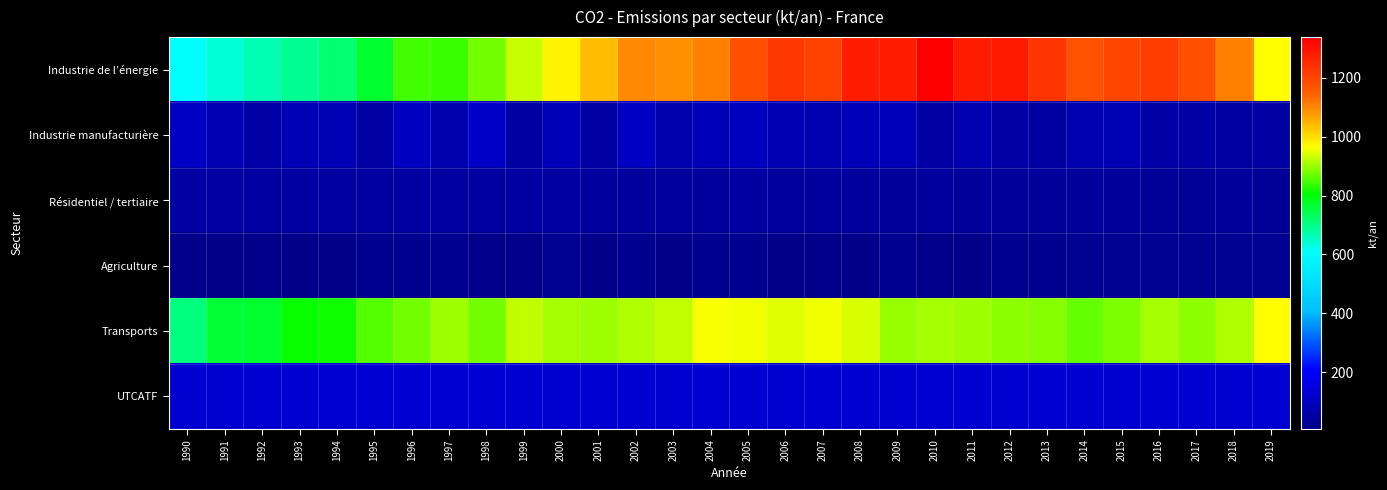

Which label corresponds to the smallest value in the chart?

2010